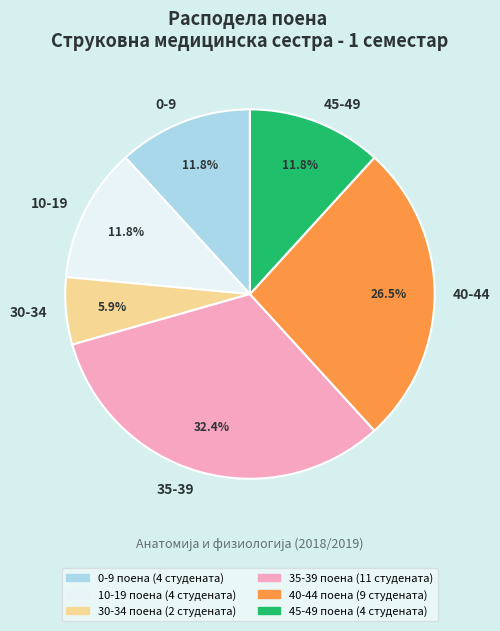

Between 0-9 and 35-39, which is larger?

35-39